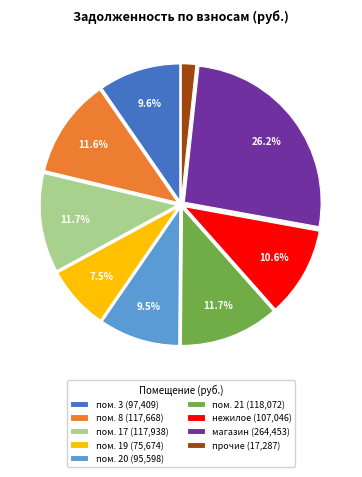

Is there a majority slice in this chart?

No